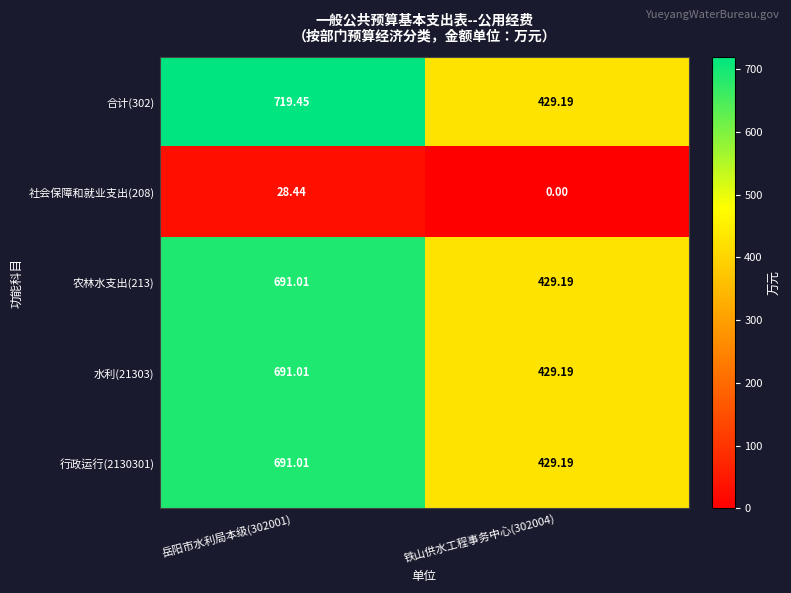

Between 岳阳市水利局本级(302001) and 铁山供水工程事务中心(302004), which series saw the biggest shift?

合计(302)